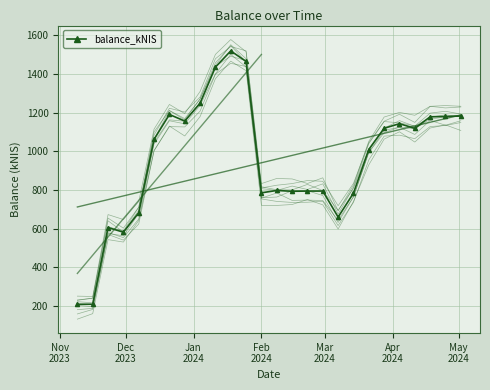

What is the difference between the values at Feb
2024 and 16?

212.8